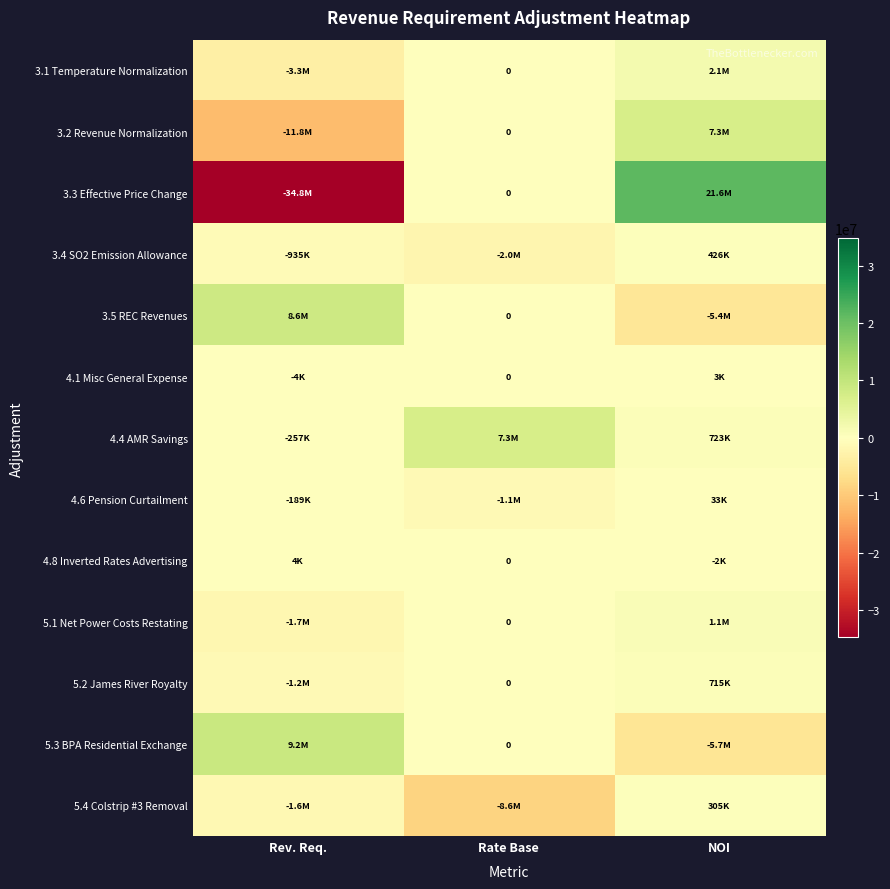

At how many categories does at least one series exceed -5906105?

3